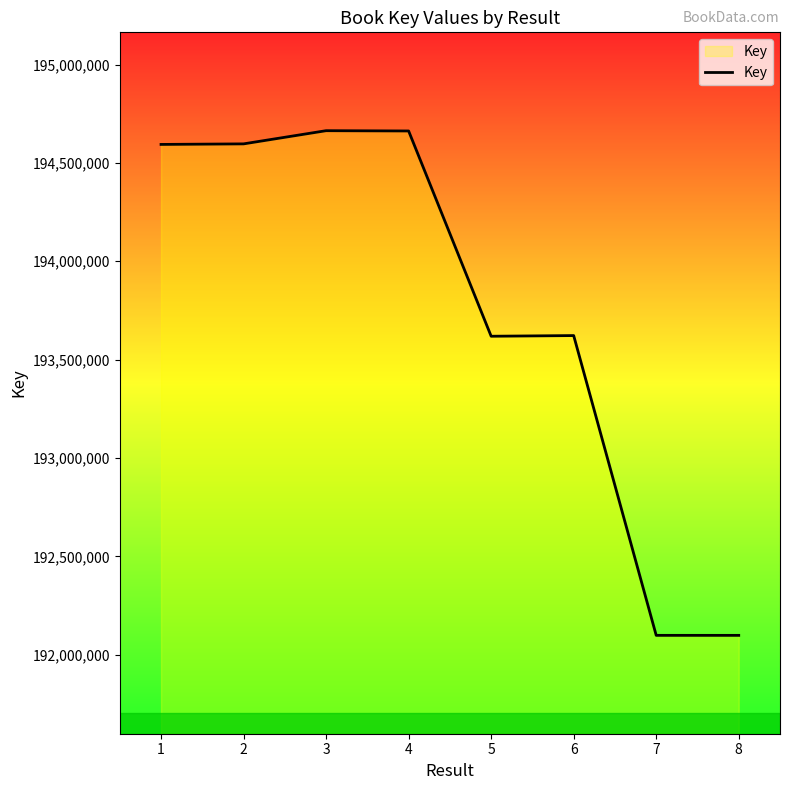

Between 2 and 3, which is larger?

3